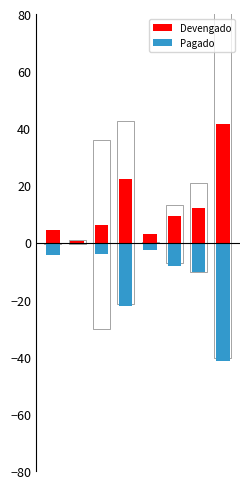

How many bars are there in total?

16